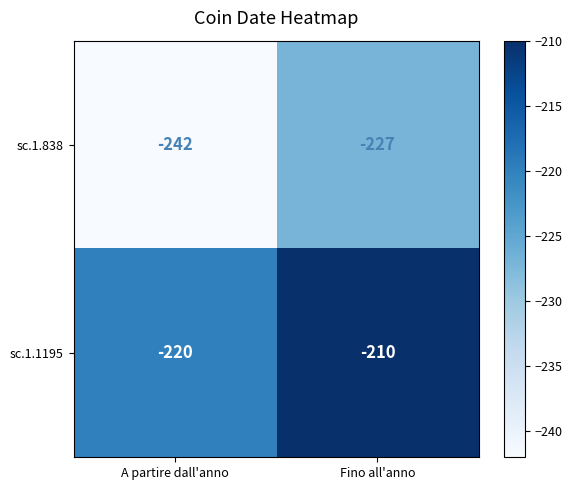

Where is sc.1.838 nearest to the value -234?

Fino all'anno